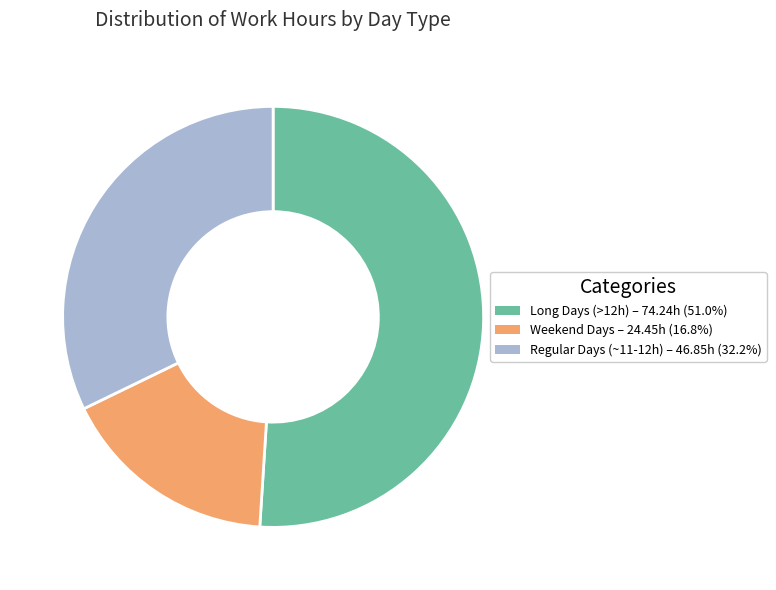

Does any single category account for the majority?

Yes